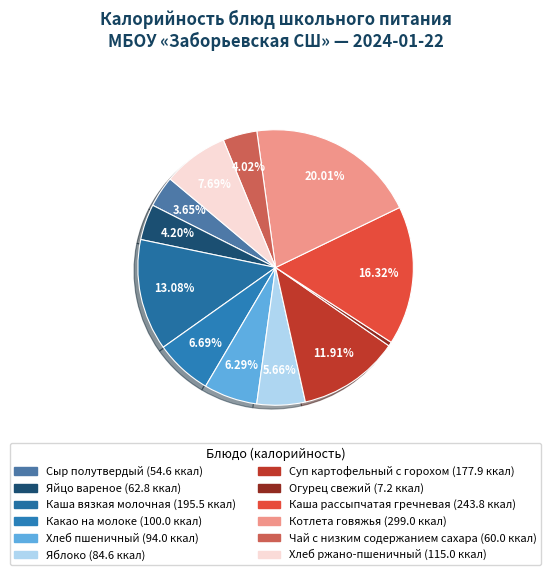

Is there any slice that represents more than half of the pie?

No